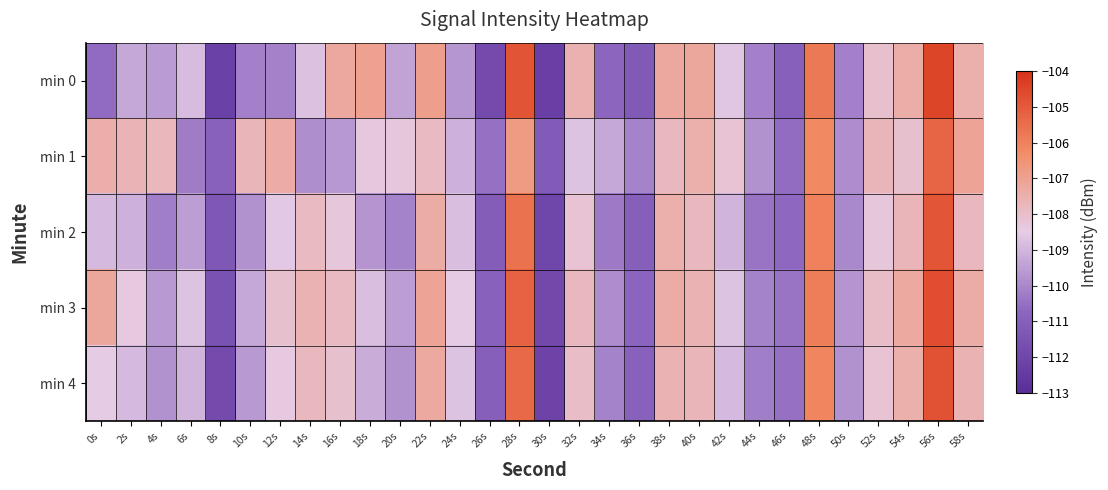

How many series are shown in this chart?

5